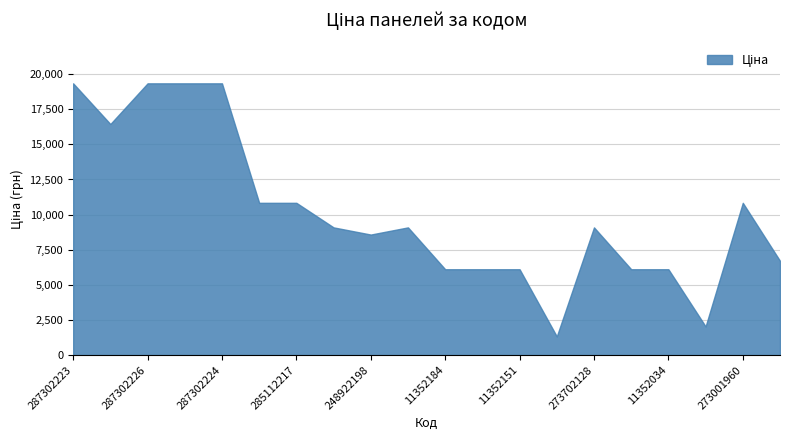

What is the greatest value displayed?

19343.1